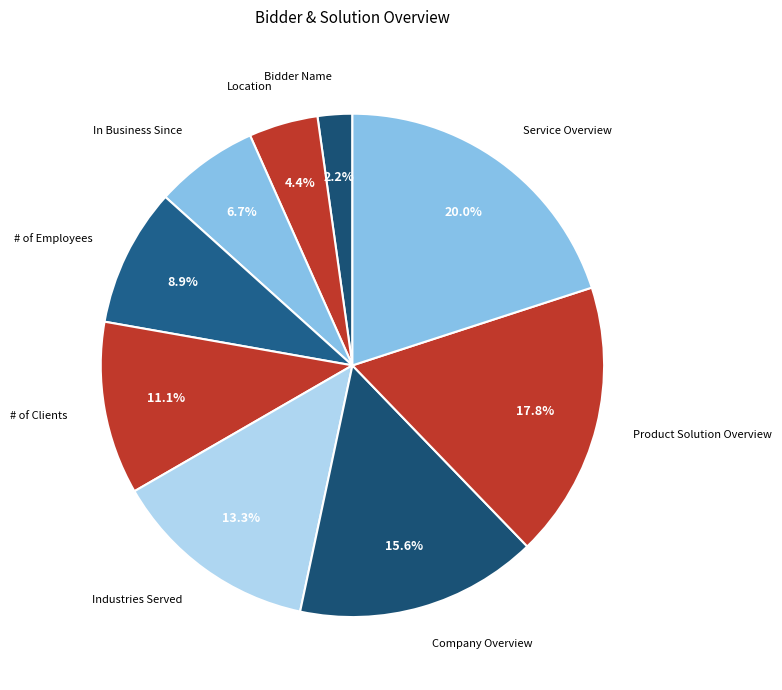

Is # of Clients the majority of the pie?

No